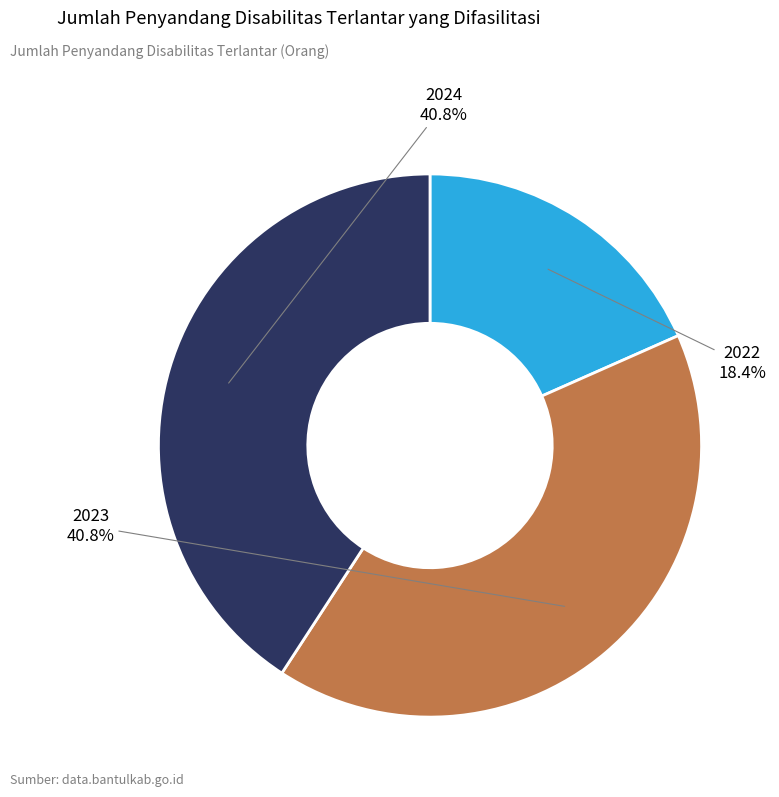

Which category has the smallest portion of the pie?

2022